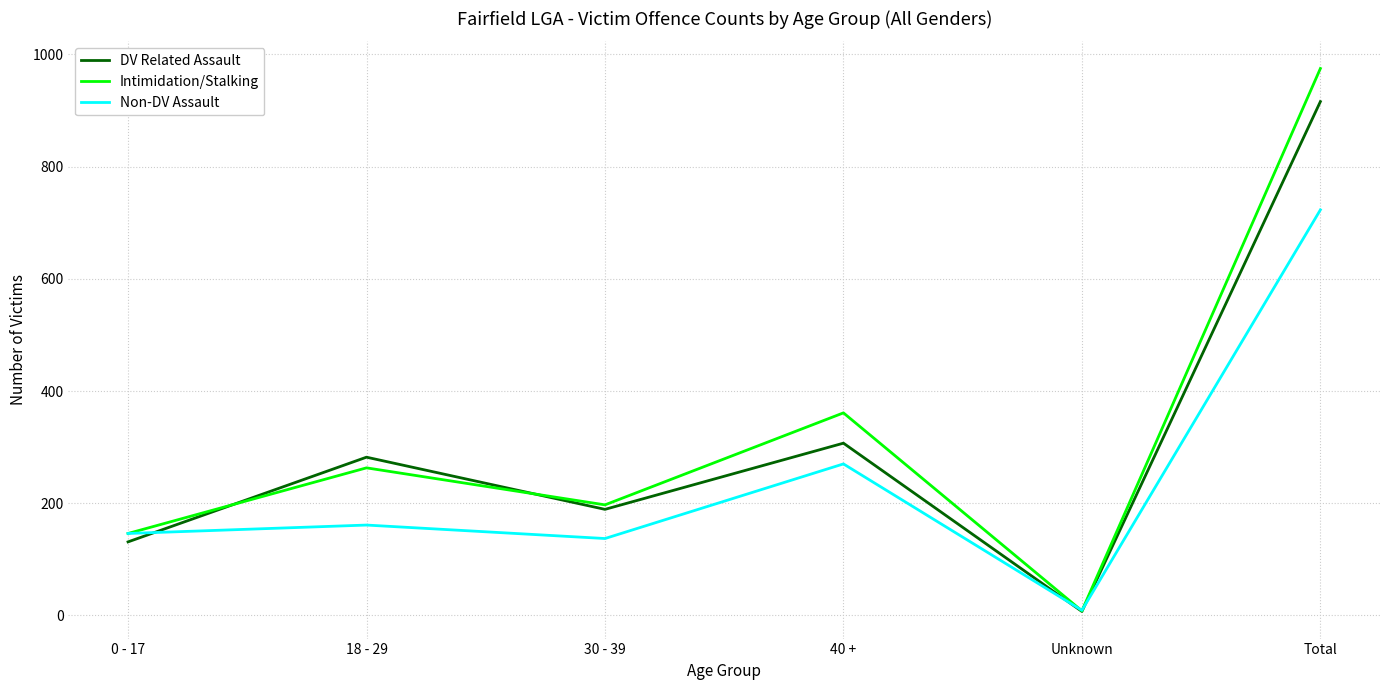

List the series in order of their overall mean, highest first.

Intimidation/Stalking, DV Related Assault, Non-DV Assault